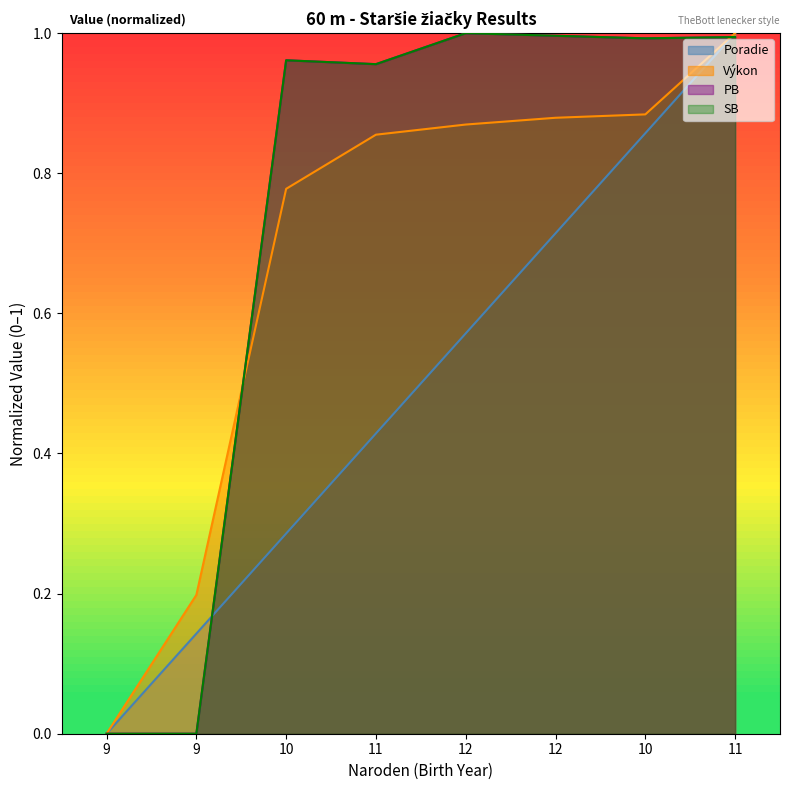

Which has a higher value, 10 or 12?

10